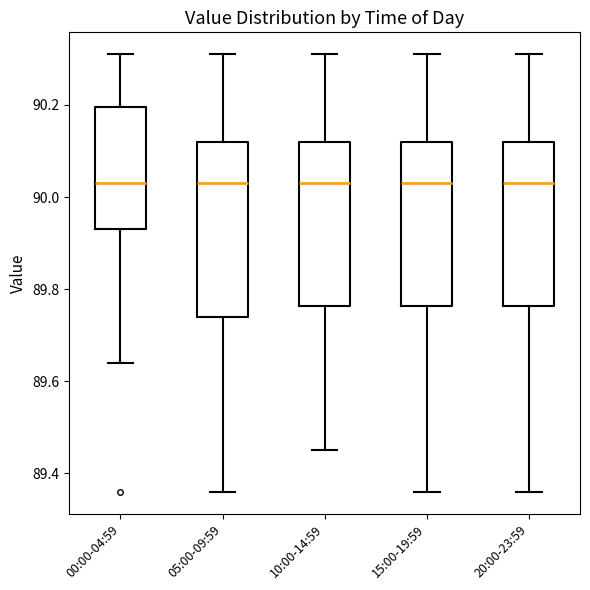

Reading left to right, read every box against the y-axis: the position of its median line, the range the box covers, and the ends of its whiskers. The values are not printed on the chart, so give them approximately, as read against the axis.

00:00-04:59: median 90.04, box 89.94 to 90.20, whiskers 89.64 to 90.32
05:00-09:59: median 90.04, box 89.74 to 90.12, whiskers 89.36 to 90.32
10:00-14:59: median 90.04, box 89.76 to 90.12, whiskers 89.46 to 90.32
15:00-19:59: median 90.04, box 89.76 to 90.12, whiskers 89.36 to 90.32
20:00-23:59: median 90.04, box 89.76 to 90.12, whiskers 89.36 to 90.32